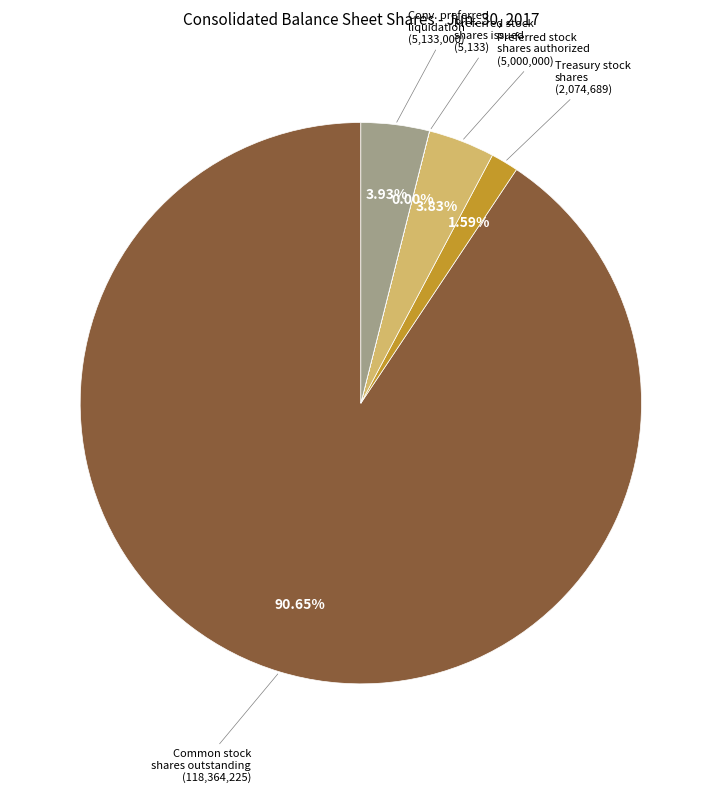

Is there any slice that represents more than half of the pie?

Yes